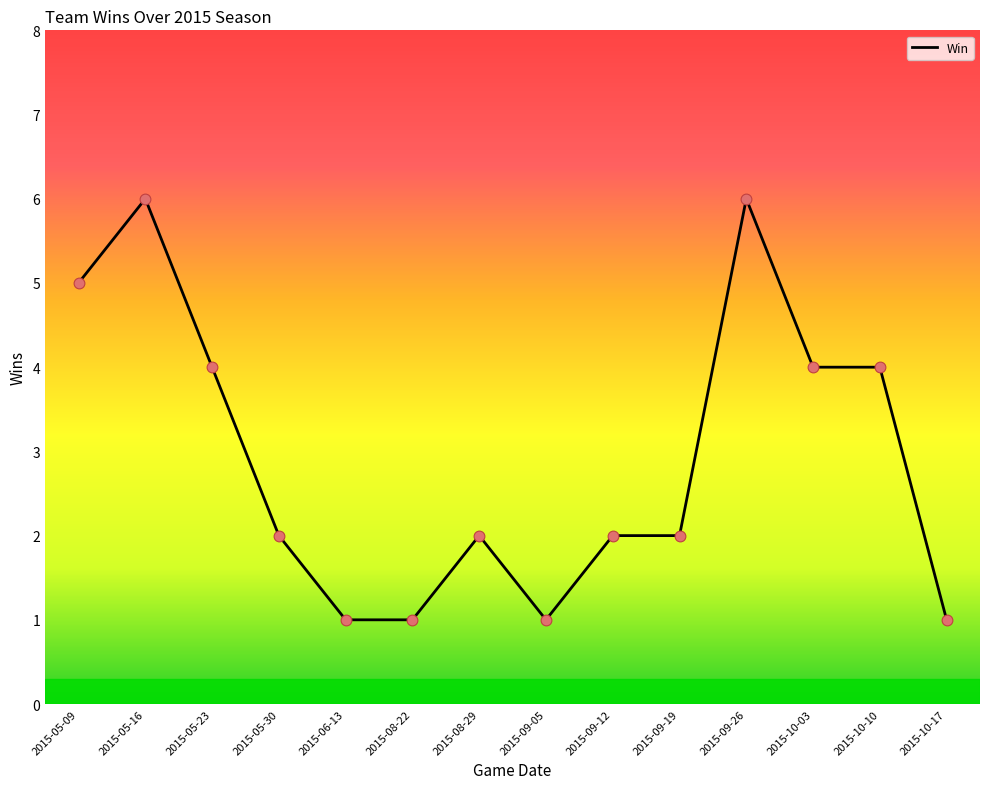

What is the ratio of the value at 2015-09-19 to the value at 2015-08-22?

2.0